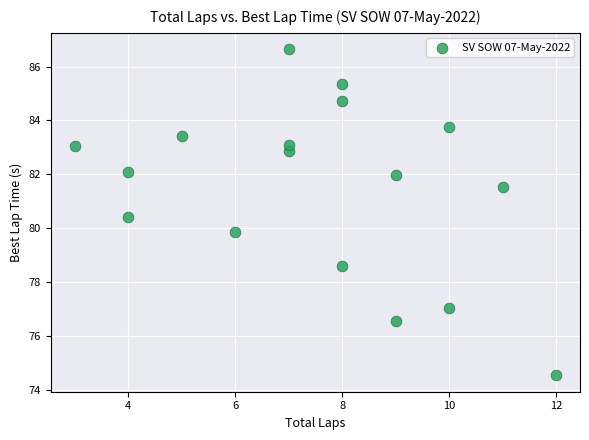

What Y value in the scatter plot is closest to 80?

79.9